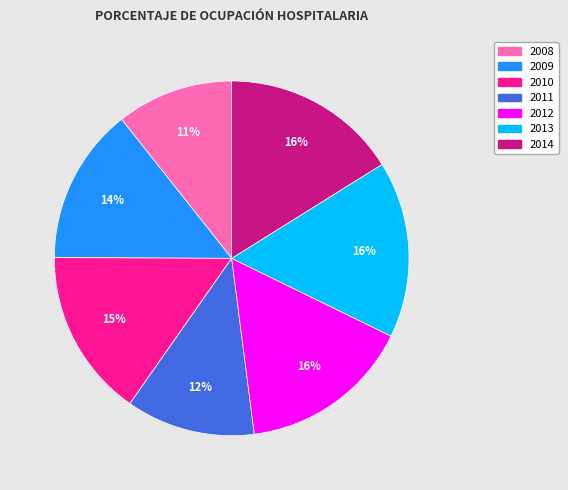

To the nearest percent, what percentage of the pie is 2009?

14%